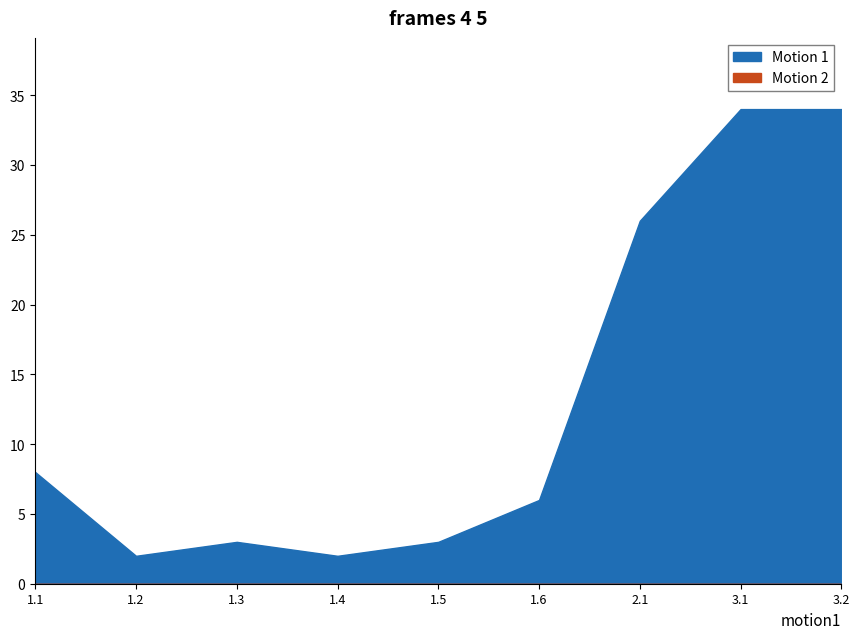

Does the chart display data point markers on the line(s)?

No